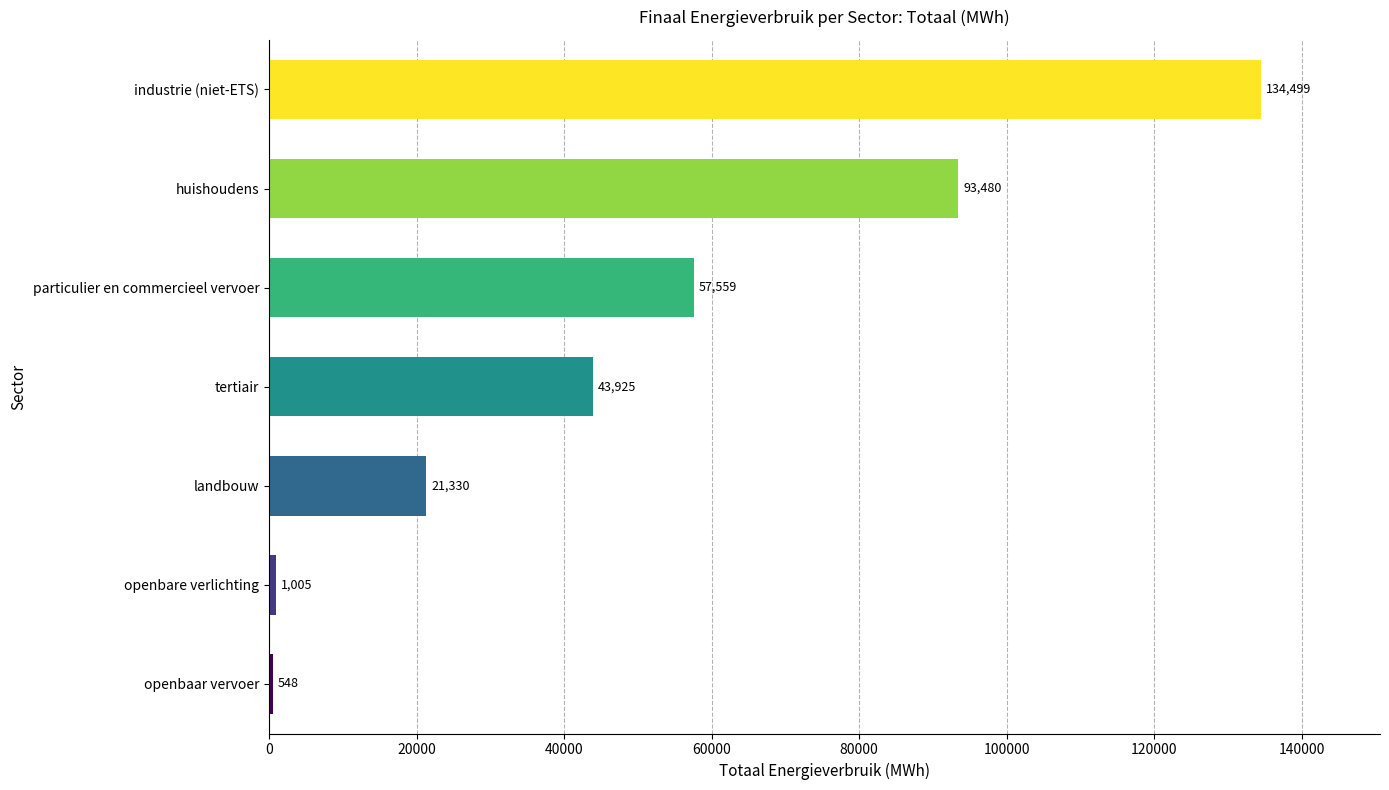

List the labels in order of value, largest first.

industrie (niet-ETS), huishoudens, particulier en commercieel vervoer, tertiair, landbouw, openbare verlichting, openbaar vervoer